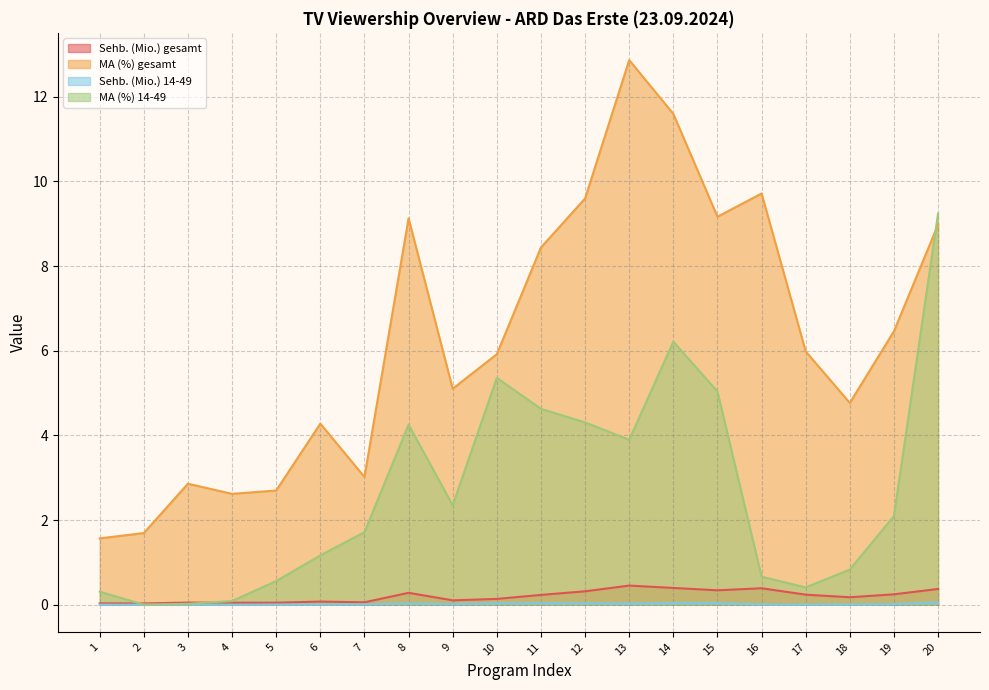

Is the value of MA (%) 14-49 at 12 greater than the value of Sehb. (Mio.) gesamt at 6?

Yes